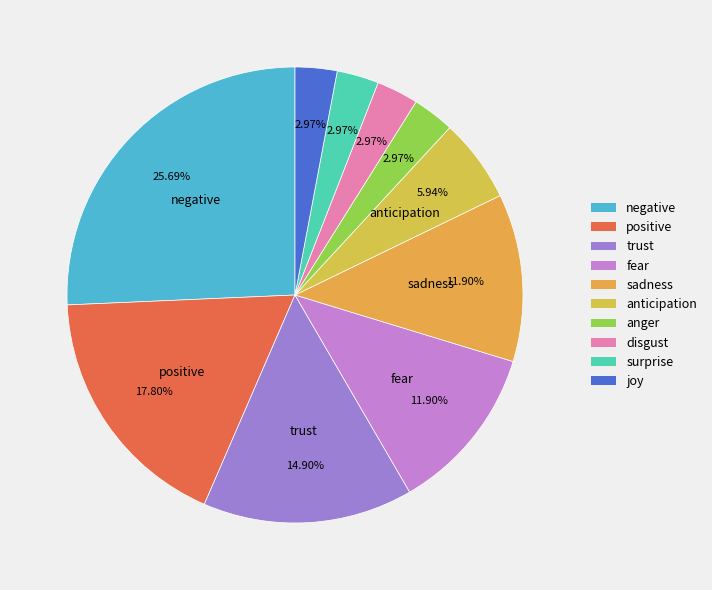

How many slices are in this pie chart?

10